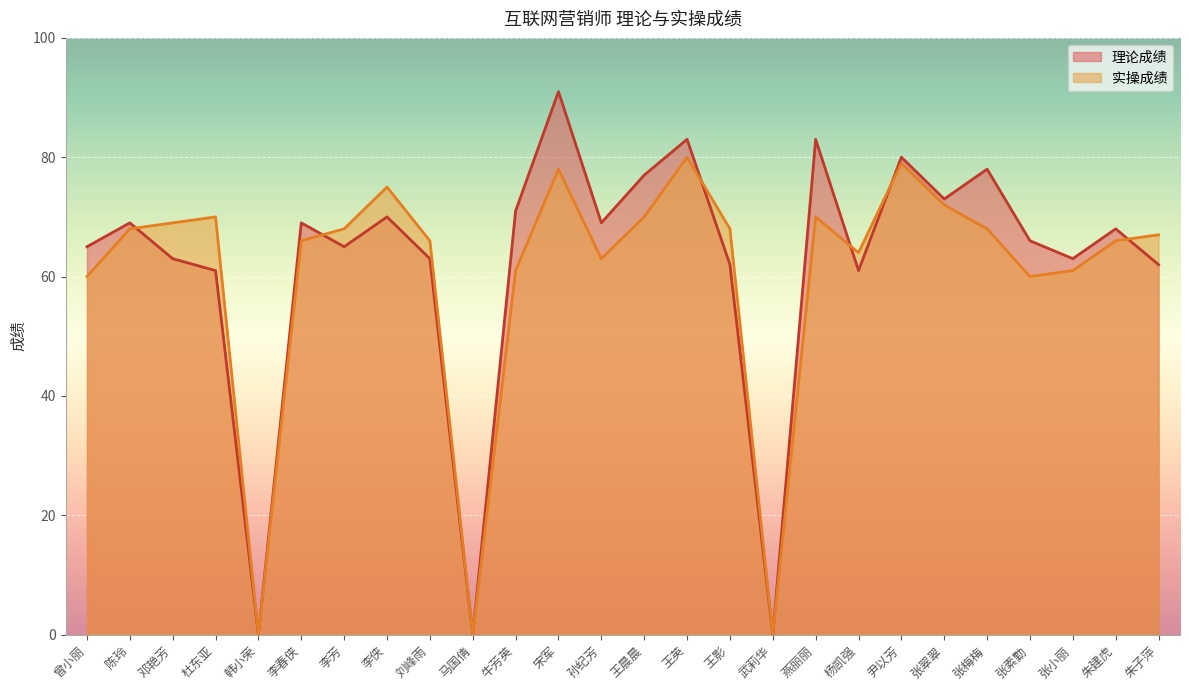

After their last crossing, which series has the higher values: 理论成绩 or 实操成绩?

实操成绩